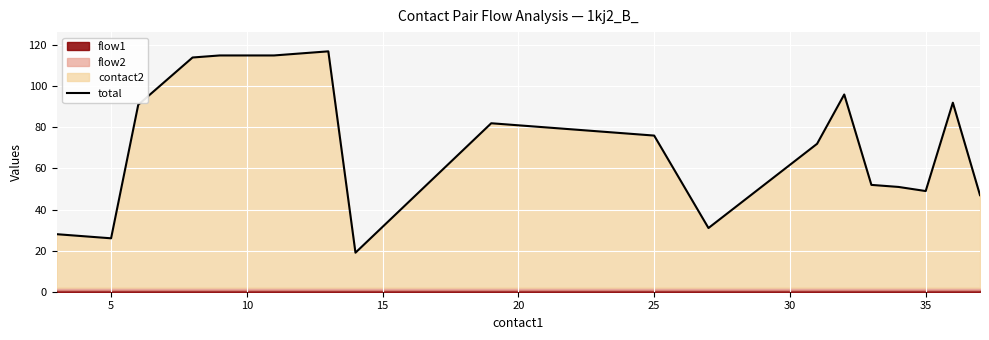

What is the smallest value displayed?

19